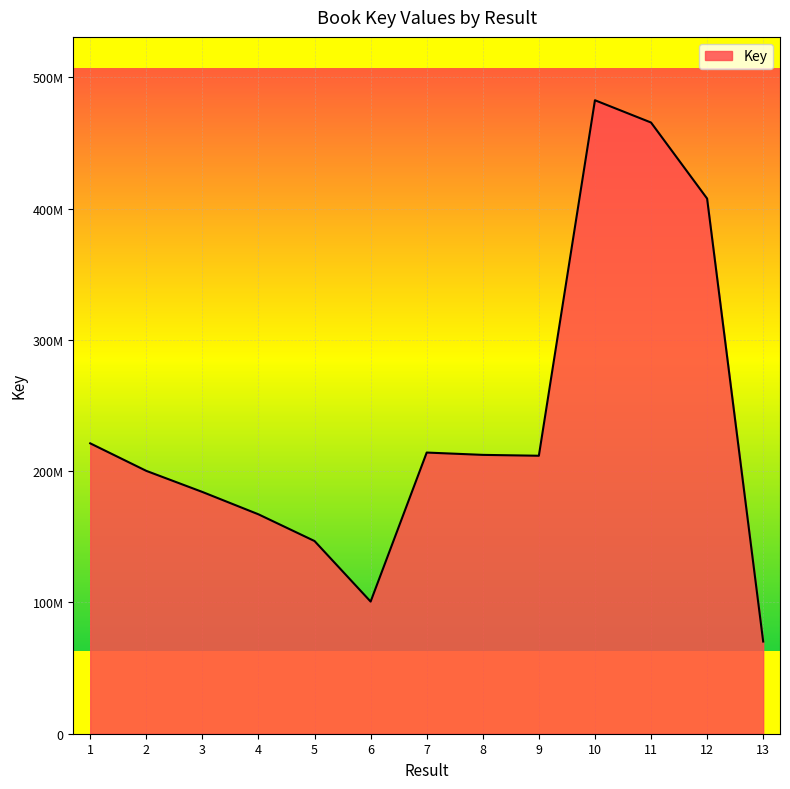

Is this an area chart (filled region under the line)?

Yes